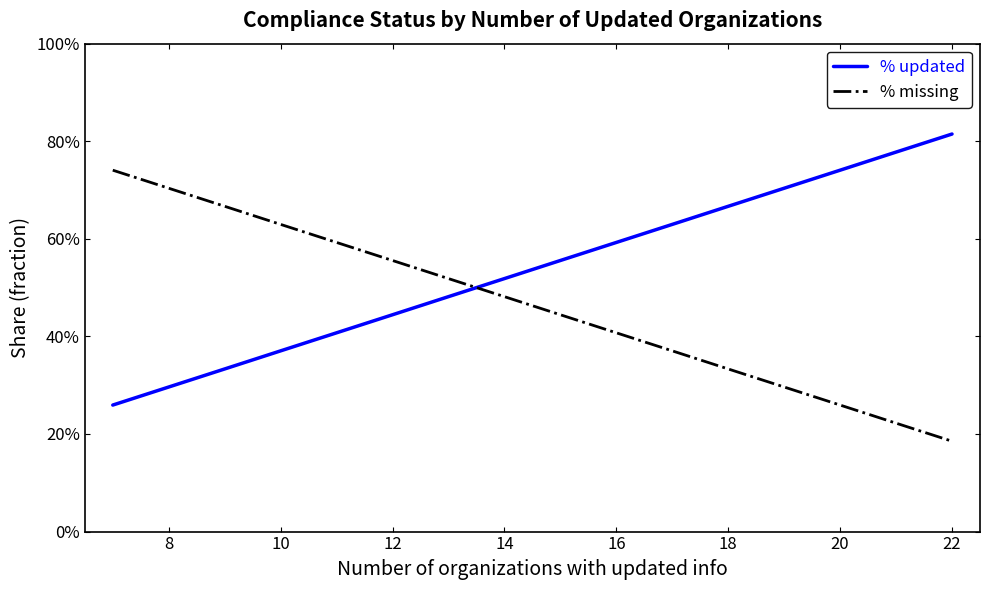

At how many categories does at least one series exceed 0?

39